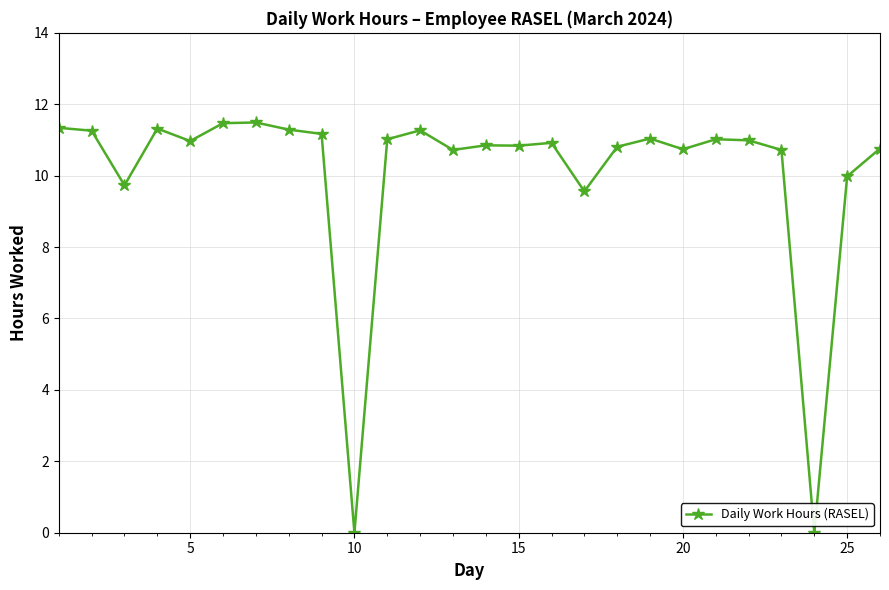

Does the chart display data point markers on the line(s)?

Yes